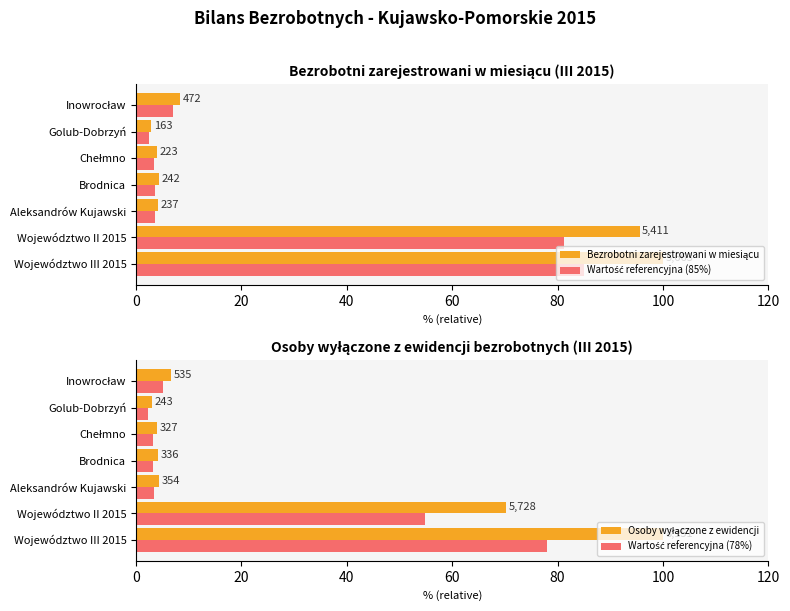

List the series in order of their peak value, highest first.

Bezrobotni zarejestrowani w miesiącu, Osoby wyłączone z ewidencji, Wartość referencyjna (85%), Wartość referencyjna (78%)